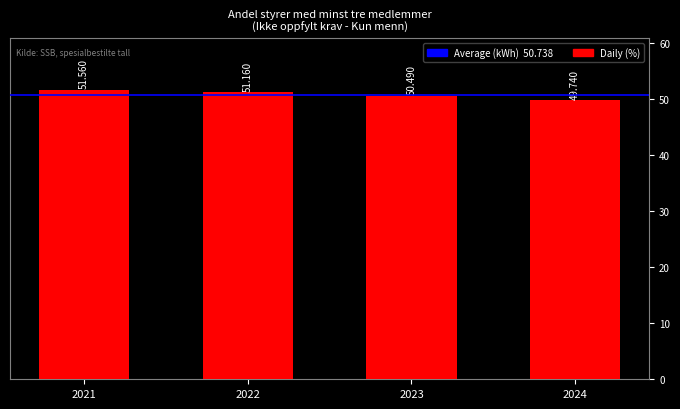

The chart shows a value of 68.8 at 2024. True or false?

False